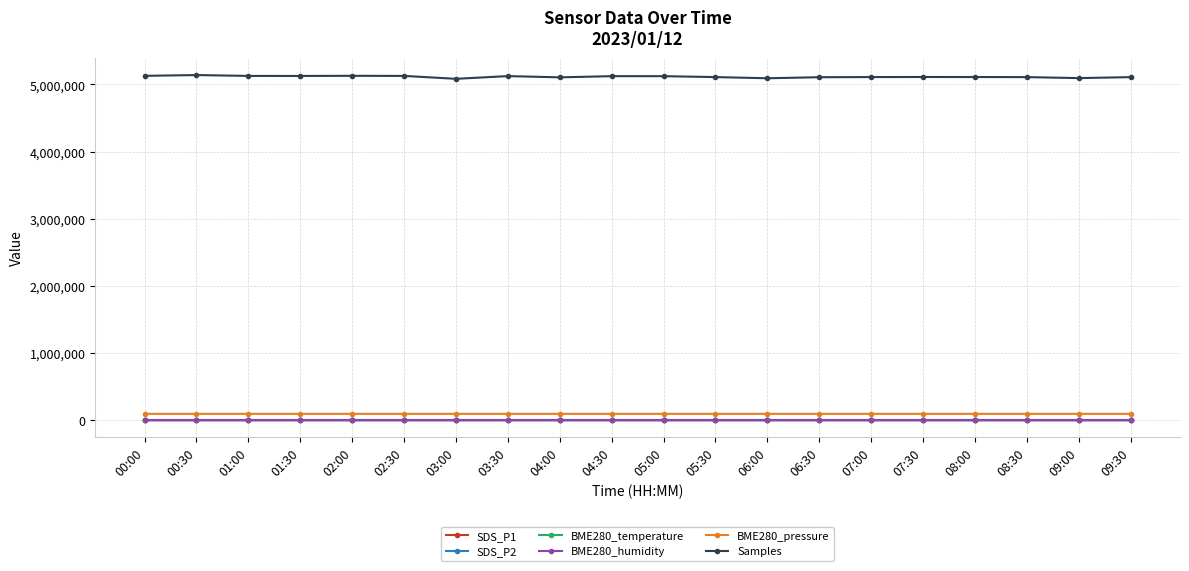

True or false: BME280_pressure and BME280_temperature cross at least once.

False